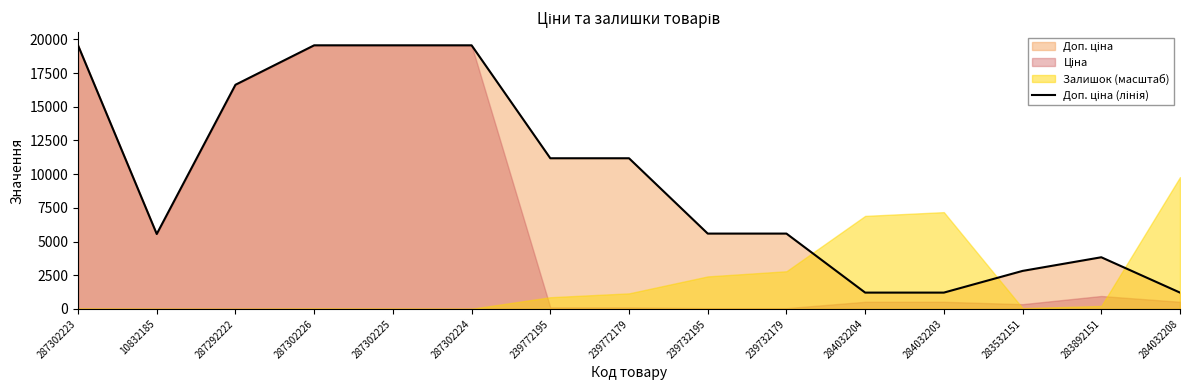

Is it true that the value at 284032204 is 1210.7?

True